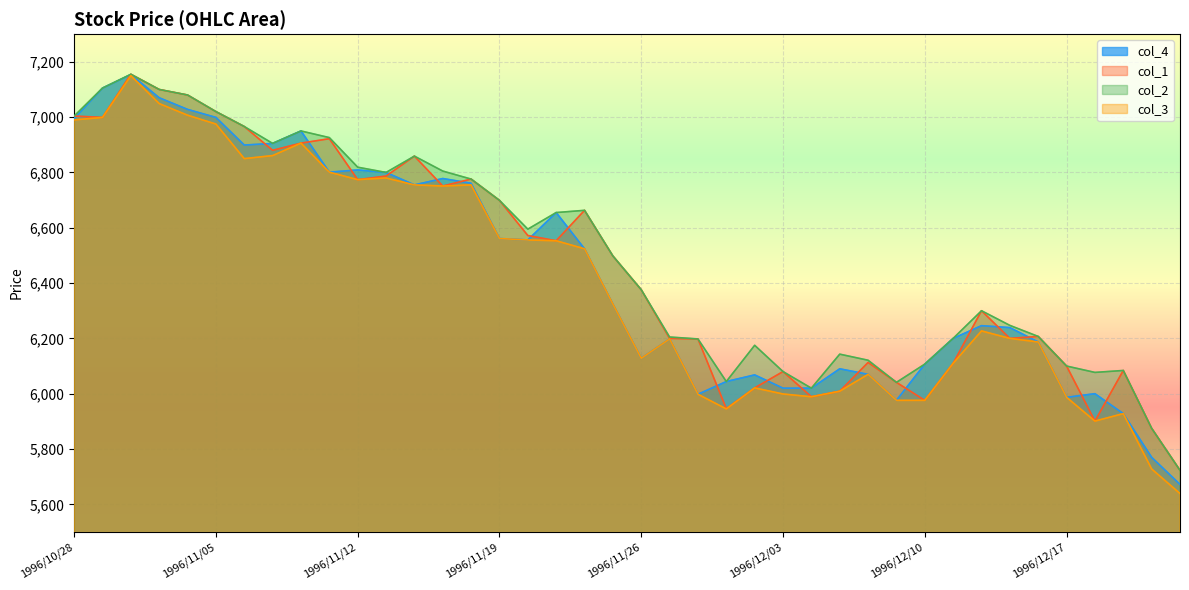

Reading left to right, extract all data points from this chart.

col_4: 1996/10/28=6995	1996/10/29=7105	1996/10/30=7154	1996/10/31=7070	1996/11/01=7028	1996/11/05=6999	1996/11/06=6899	1996/11/07=6905	1996/11/08=6950	1996/11/11=6801	1996/11/12=6809	1996/11/13=6800	1996/11/14=6755	1996/11/15=6778	1996/11/18=6761	1996/11/19=6561	1996/11/20=6556	1996/11/21=6655	1996/11/22=6524	1996/11/25=6324	1996/11/26=6128	1996/11/27=6198	1996/11/28=5998	1996/11/29=6044	1996/12/02=6068	1996/12/03=6020	1996/12/04=6020	1996/12/05=6090	1996/12/06=6070	1996/12/09=5976	1996/12/10=6107	1996/12/11=6200	1996/12/12=6246	1996/12/13=6239	1996/12/16=6187	1996/12/17=5987	1996/12/18=6000	1996/12/19=5928	1996/12/20=5770	1996/12/24=5672
col_1: 1996/10/28=7004	1996/10/29=6999	1996/10/30=7155	1996/10/31=7100	1996/11/01=7080	1996/11/05=7020	1996/11/06=6966	1996/11/07=6880	1996/11/08=6906	1996/11/11=6922	1996/11/12=6774	1996/11/13=6787	1996/11/14=6859	1996/11/15=6751	1996/11/18=6776	1996/11/19=6699	1996/11/20=6572	1996/11/21=6553	1996/11/22=6663	1996/11/25=6498	1996/11/26=6376	1996/11/27=6200	1996/11/28=6198	1996/11/29=5946	1996/12/02=6021	1996/12/03=6080	1996/12/04=5989	1996/12/05=6009	1996/12/06=6113	1996/12/09=6041	1996/12/10=5976	1996/12/11=6110	1996/12/12=6300	1996/12/13=6200	1996/12/16=6207	1996/12/17=6100	1996/12/18=5901	1996/12/19=6084	1996/12/20=5875	1996/12/24=5723
col_2: 1996/10/28=7004	1996/10/29=7105	1996/10/30=7155	1996/10/31=7100	1996/11/01=7080	1996/11/05=7020	1996/11/06=6966	1996/11/07=6905	1996/11/08=6950	1996/11/11=6926	1996/11/12=6819	1996/11/13=6800	1996/11/14=6859	1996/11/15=6805	1996/11/18=6776	1996/11/19=6699	1996/11/20=6595	1996/11/21=6655	1996/11/22=6663	1996/11/25=6498	1996/11/26=6376	1996/11/27=6205	1996/11/28=6198	1996/11/29=6044	1996/12/02=6175	1996/12/03=6080	1996/12/04=6020	1996/12/05=6143	1996/12/06=6121	1996/12/09=6041	1996/12/10=6107	1996/12/11=6200	1996/12/12=6300	1996/12/13=6247	1996/12/16=6207	1996/12/17=6100	1996/12/18=6077	1996/12/19=6084	1996/12/20=5875	1996/12/24=5723
col_3: 1996/10/28=6990	1996/10/29=6999	1996/10/30=7150	1996/10/31=7049	1996/11/01=7007	1996/11/05=6975	1996/11/06=6850	1996/11/07=6861	1996/11/08=6906	1996/11/11=6801	1996/11/12=6774	1996/11/13=6780	1996/11/14=6755	1996/11/15=6751	1996/11/18=6755	1996/11/19=6561	1996/11/20=6556	1996/11/21=6553	1996/11/22=6524	1996/11/25=6324	1996/11/26=6128	1996/11/27=6198	1996/11/28=5998	1996/11/29=5945	1996/12/02=6021	1996/12/03=5999	1996/12/04=5989	1996/12/05=6009	1996/12/06=6070	1996/12/09=5976	1996/12/10=5976	1996/12/11=6110	1996/12/12=6227	1996/12/13=6200	1996/12/16=6187	1996/12/17=5987	1996/12/18=5901	1996/12/19=5928	1996/12/20=5728	1996/12/24=5639